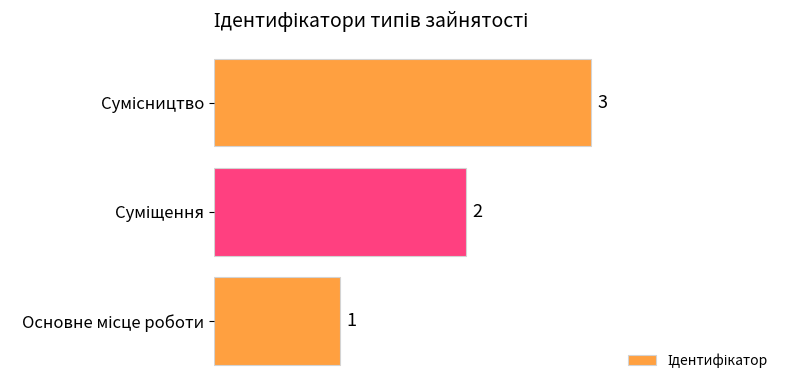

What is the greatest value displayed?

3